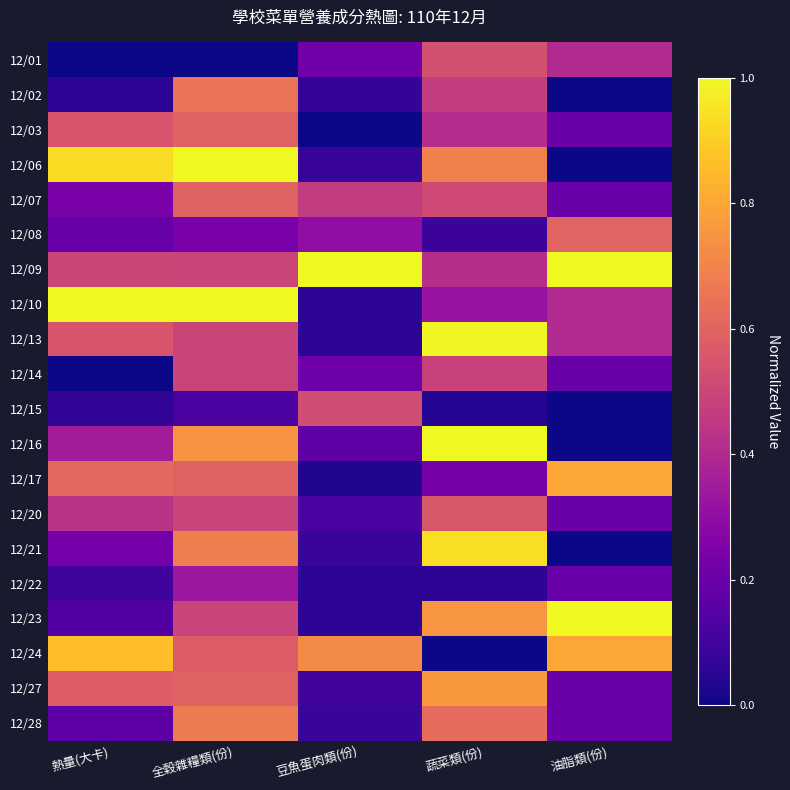

At which category does the chart reach its minimum across all series?

熱量(大卡)